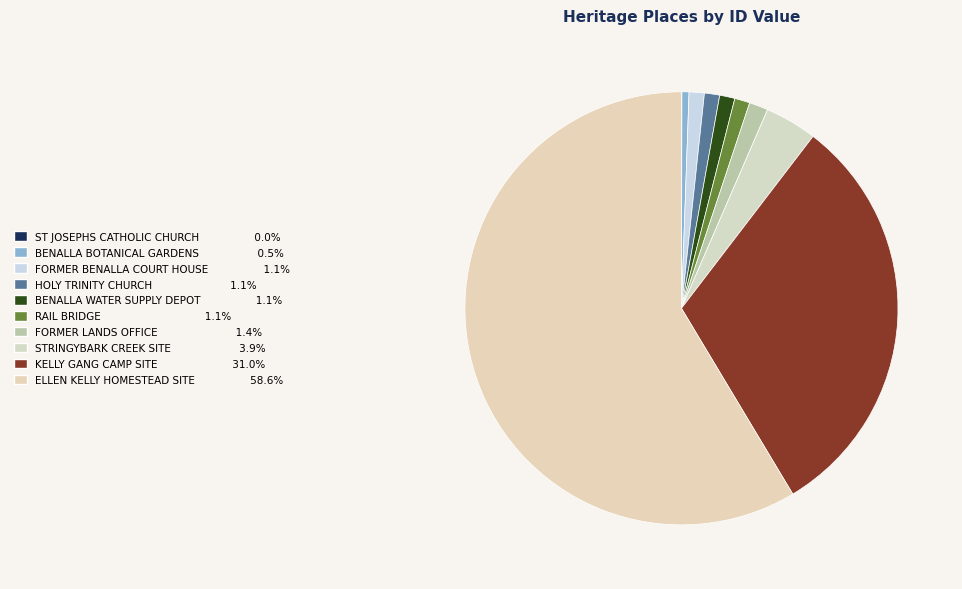

Is there a majority slice in this chart?

Yes